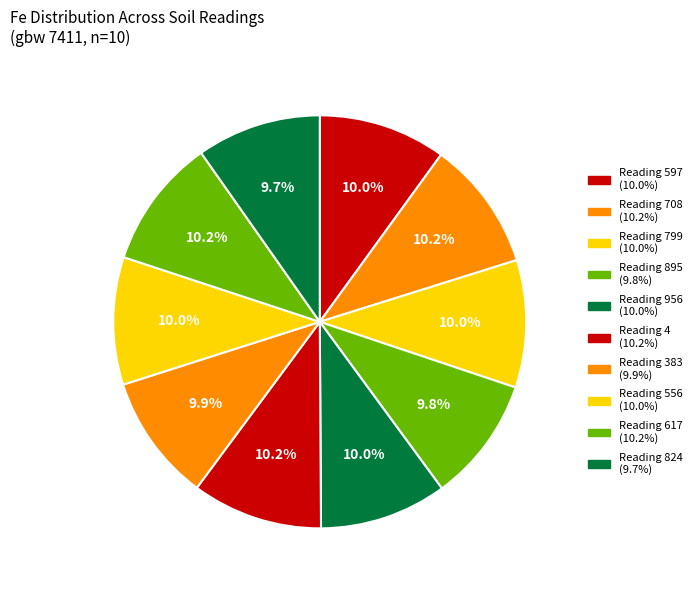

Rank the categories by value from highest to lowest.

Reading 4, Reading 617, Reading 708, Reading 597, Reading 556, Reading 799, Reading 956, Reading 383, Reading 895, Reading 824